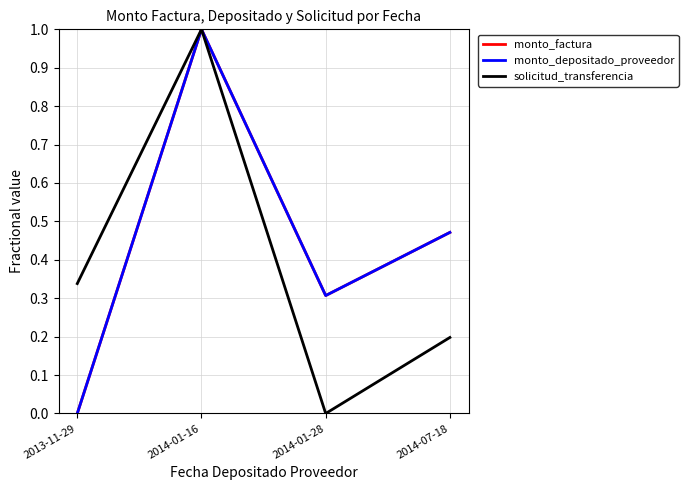

Is this an area chart (filled region under the line)?

No